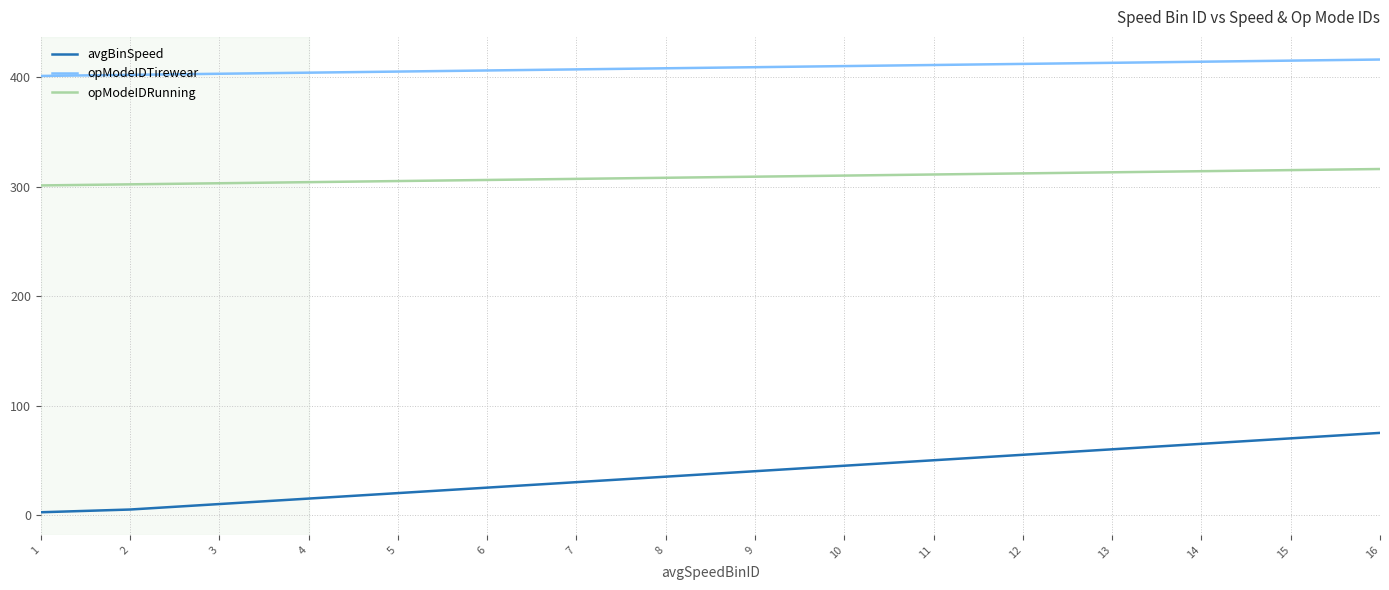

How many categories are shown in the chart?

16